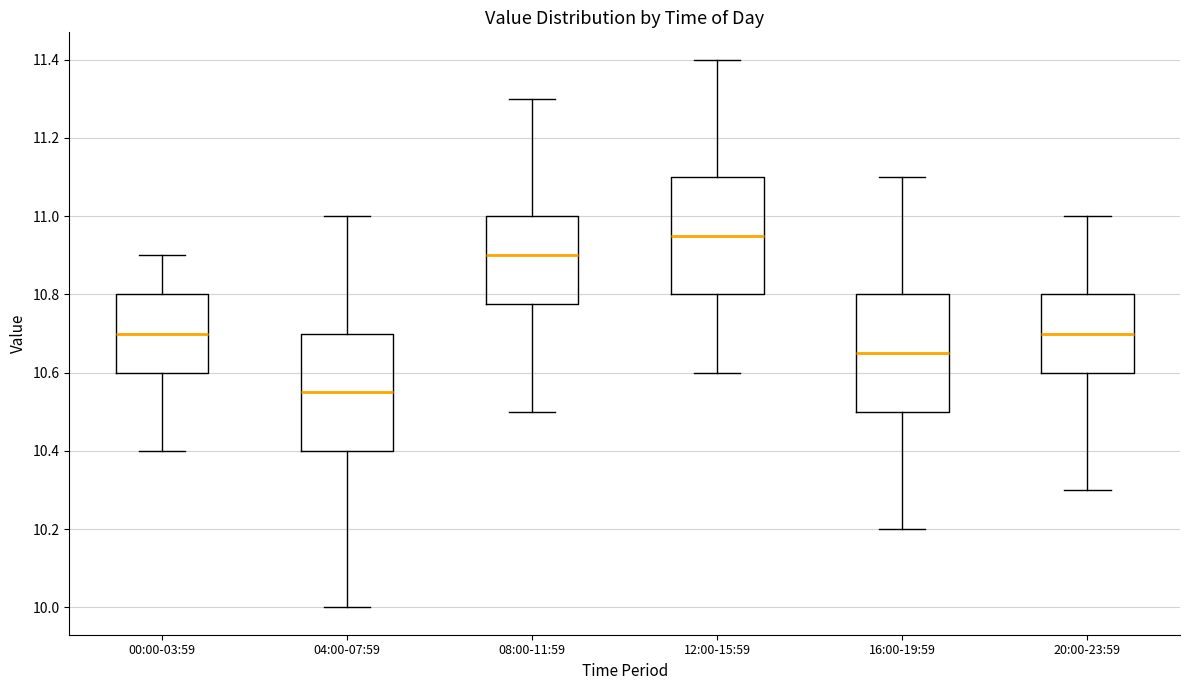

Which box has the lowest median line?

04:00-07:59